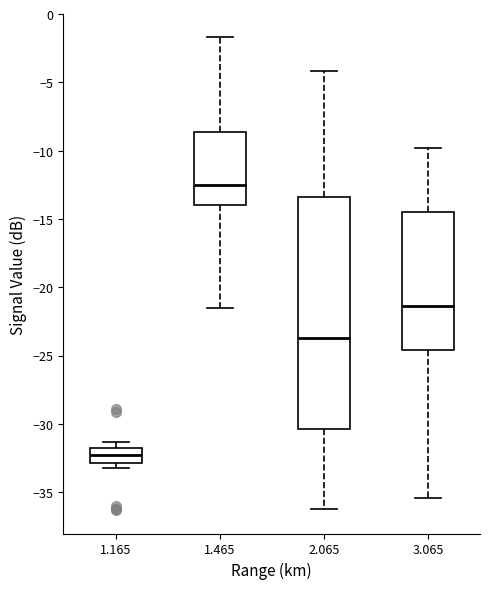

Which box has the highest median line?

1.465